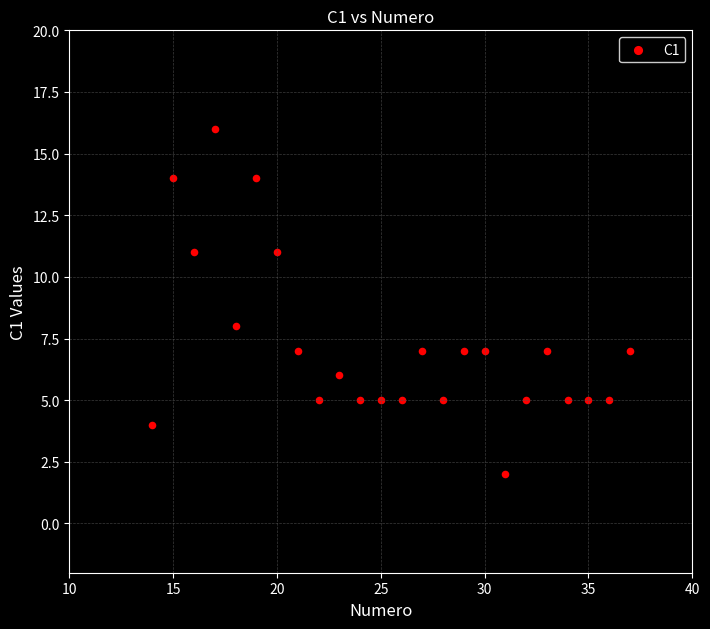

What Y value in the scatter plot is closest to 9?

8